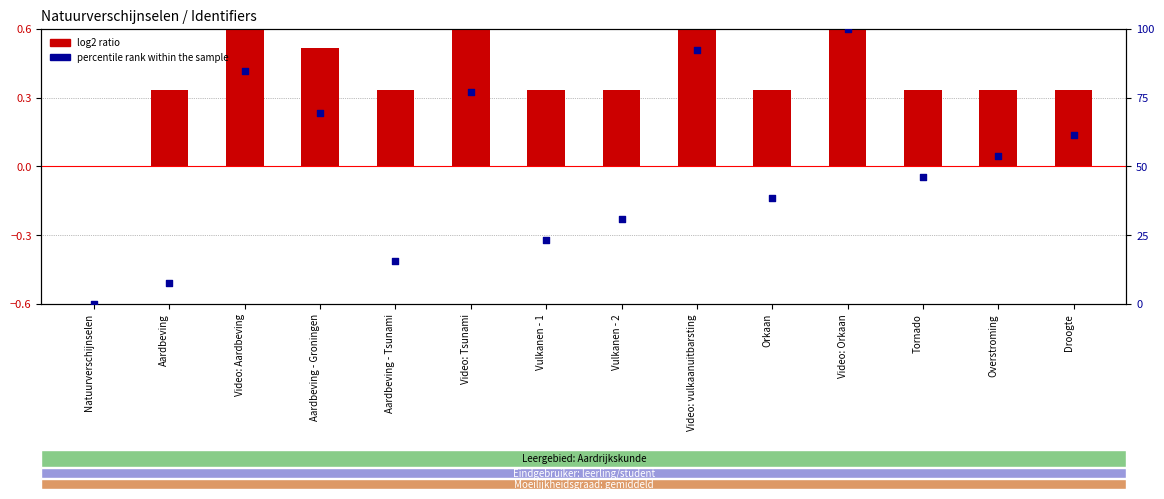

What is the total value across all series at Vulkanen - 2?

31.1